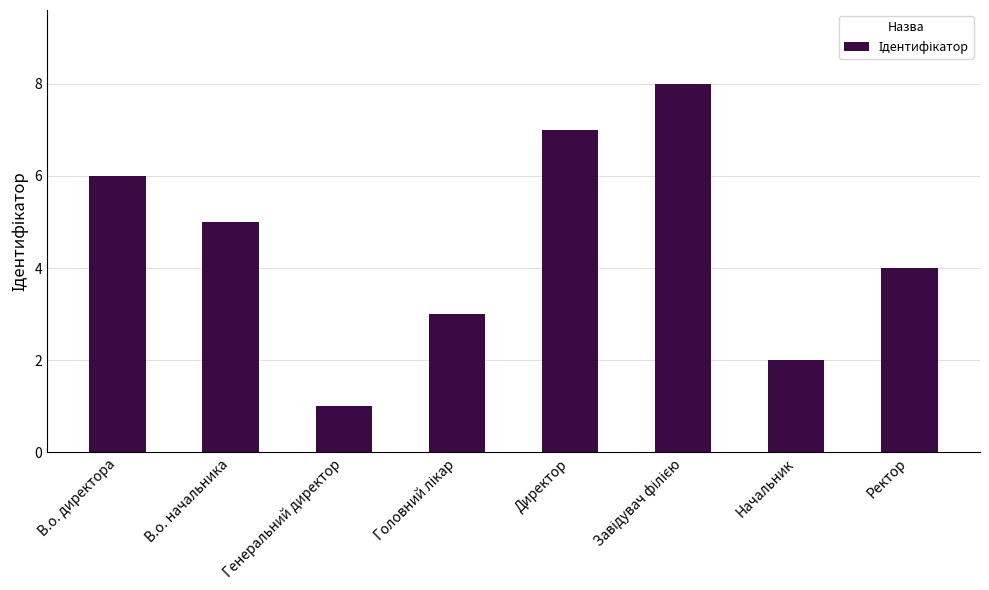

What is the label of the 1st bar from the right?

Ректор